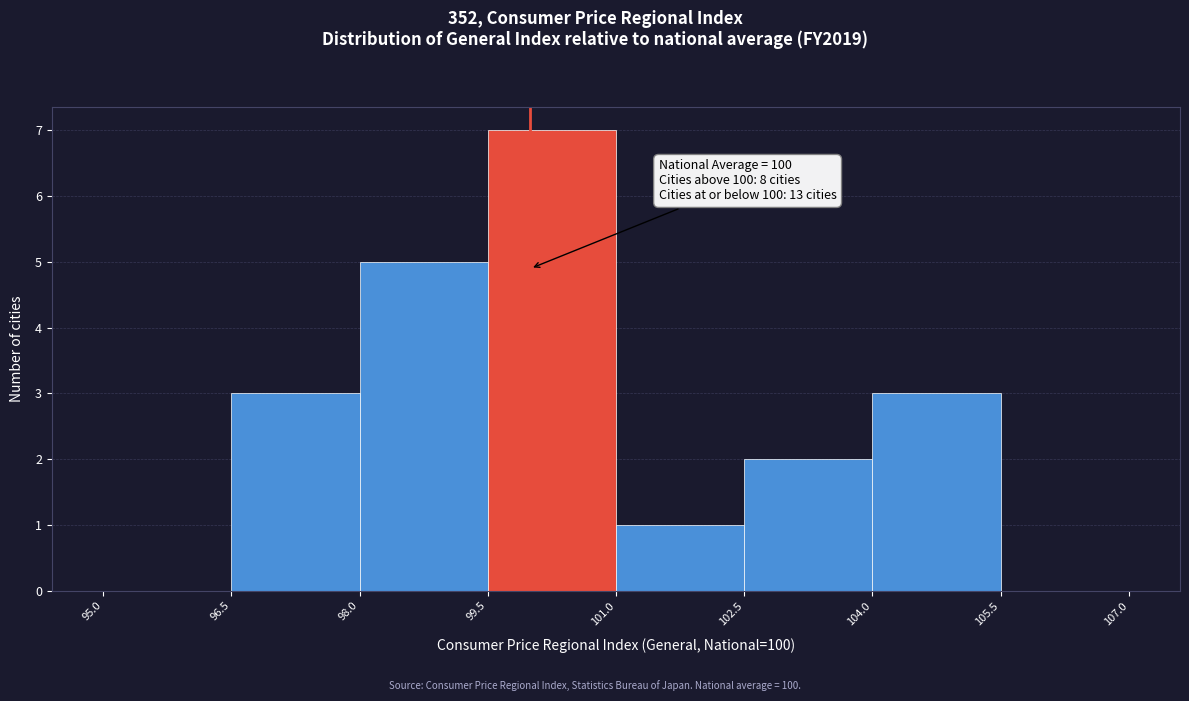

Which range on the x-axis has the tallest bar?

99.5 to 101.0